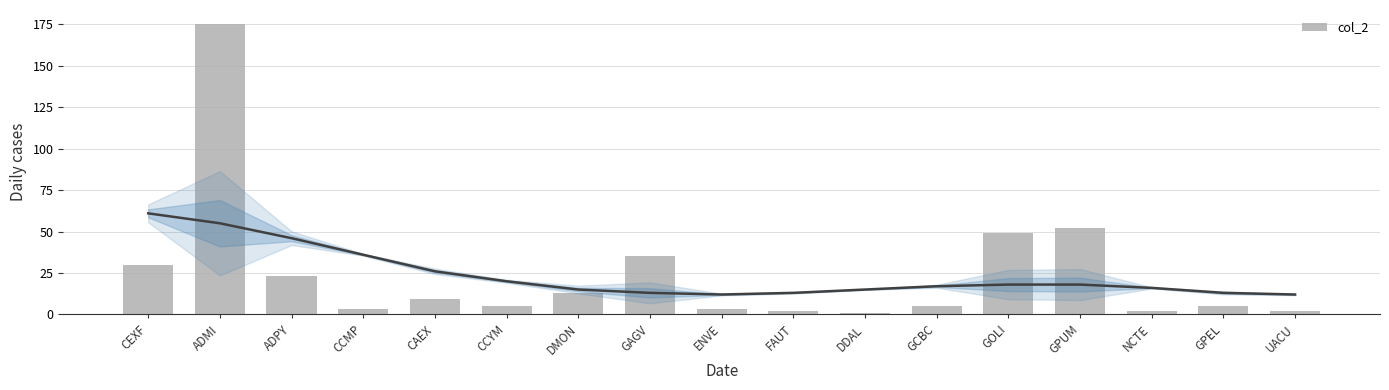

What is the average value?

24